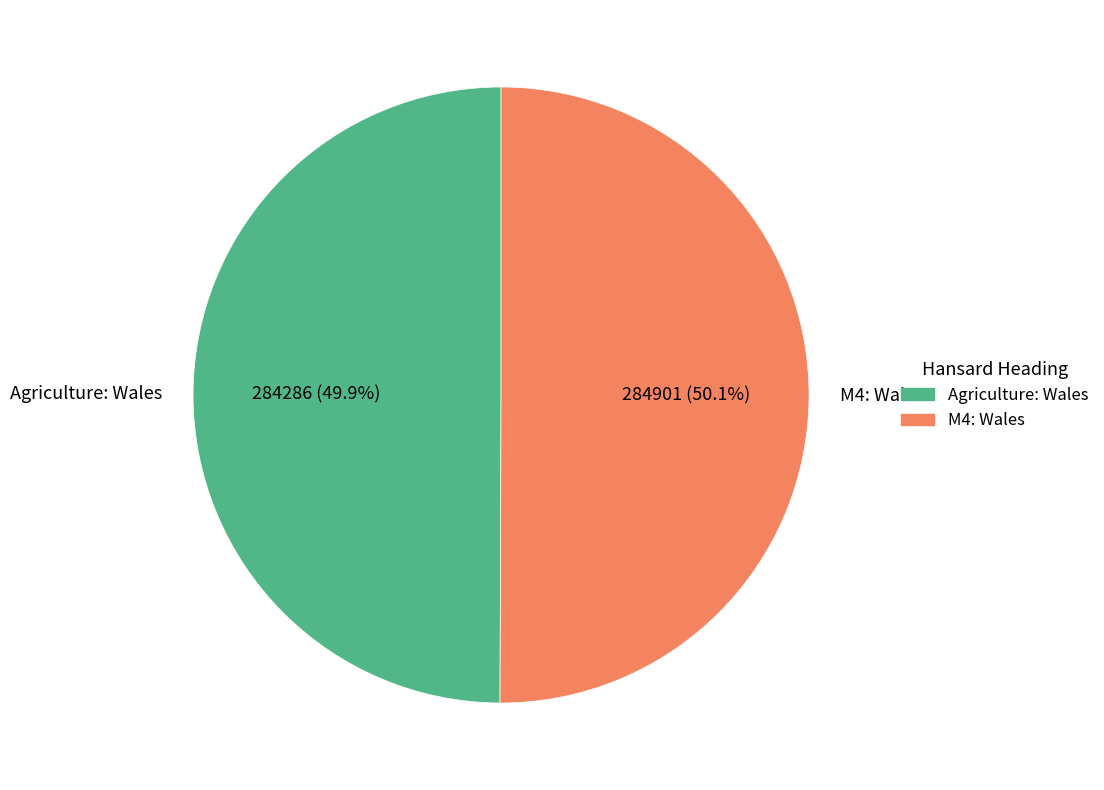

Does any single category account for the majority?

Yes